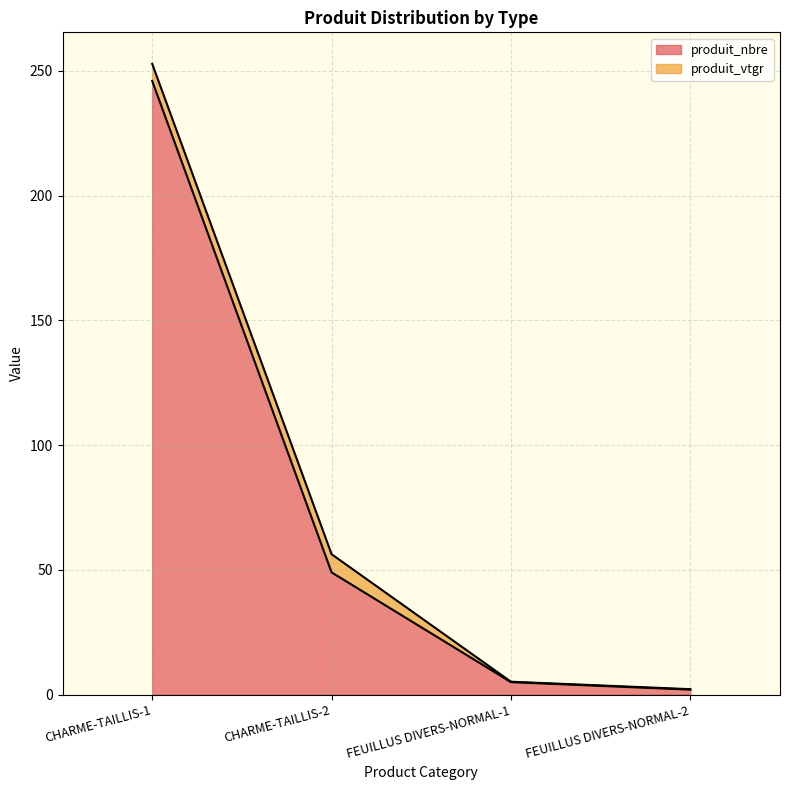

What is the difference between the maximum and minimum values?

244